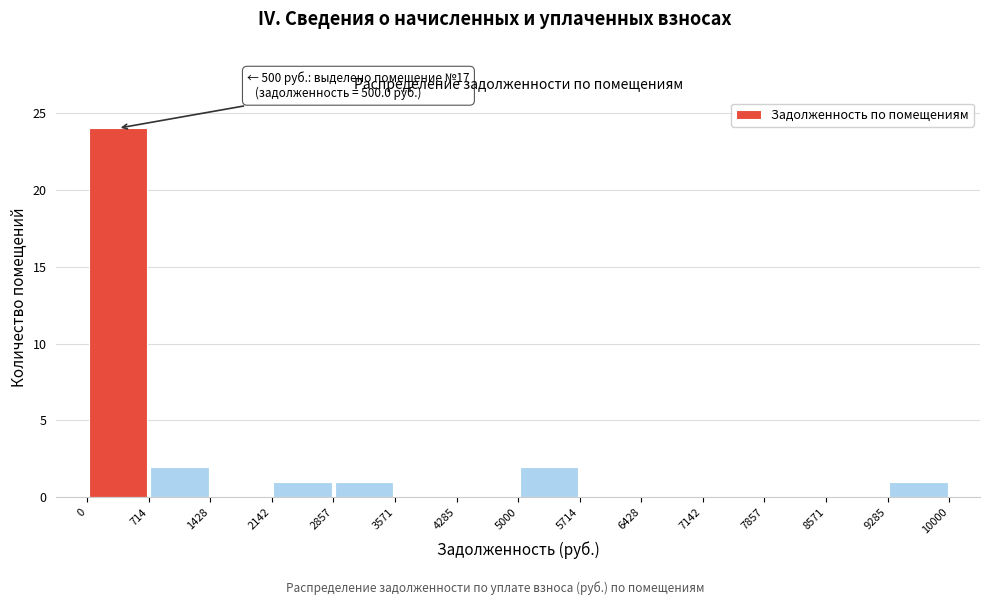

Which range on the x-axis has the tallest bar?

0 to 714